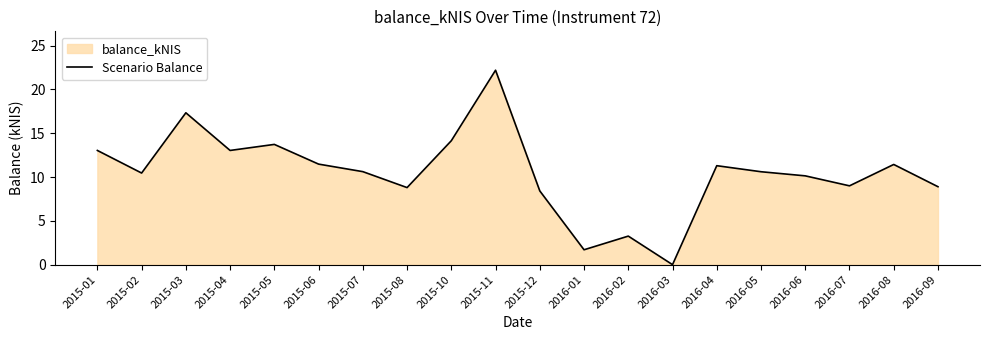

Rank the categories by value from highest to lowest.

2015-11, 2015-03, 2015-10, 2015-05, 2015-01, 2015-04, 2015-06, 2016-08, 2016-04, 2015-07, 2016-05, 2015-02, 2016-06, 2016-07, 2016-09, 2015-08, 2015-12, 2016-02, 2016-01, 2016-03